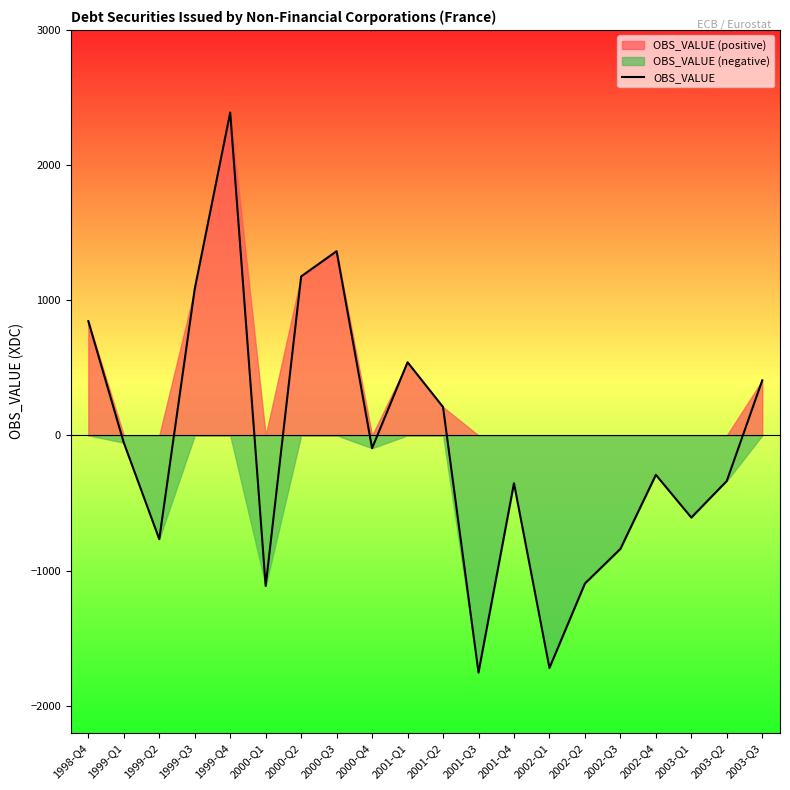

Reading right to left, extract all data points from this chart.

407	-337	-608	-292	-840	-1096	-1721	-354	-1755	210	541	-95	1363	1176	-1114	2389	1084	-768	-54	845